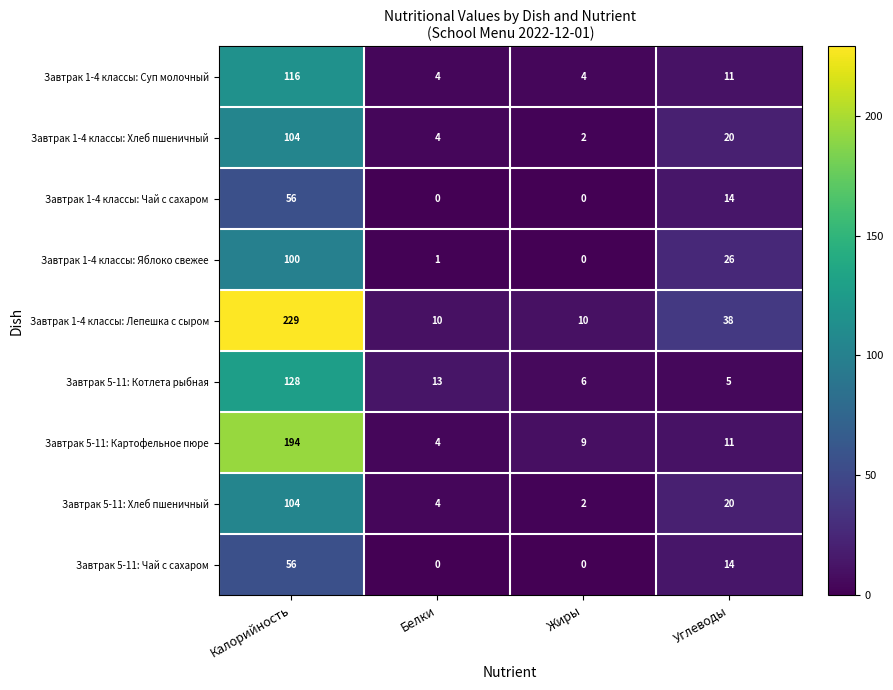

Where is Завтрак 1-4 классы: Яблоко свежее nearest to the value 50?

Углеводы